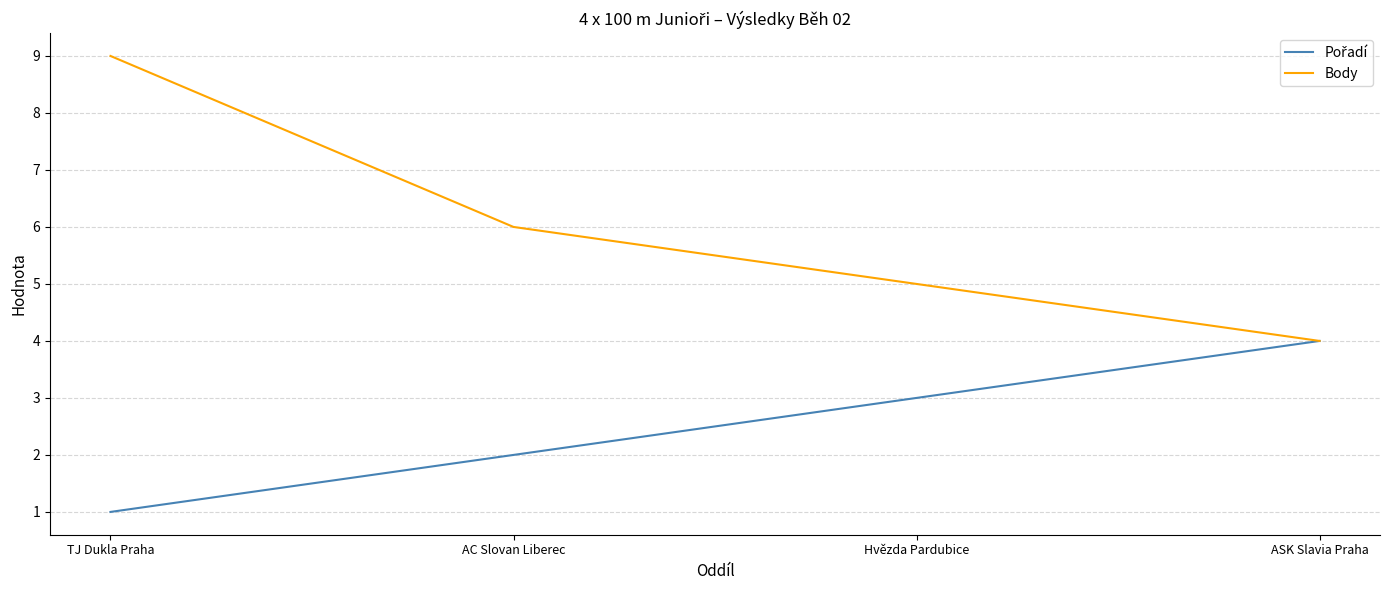

At how many categories does at least one series exceed 8?

1